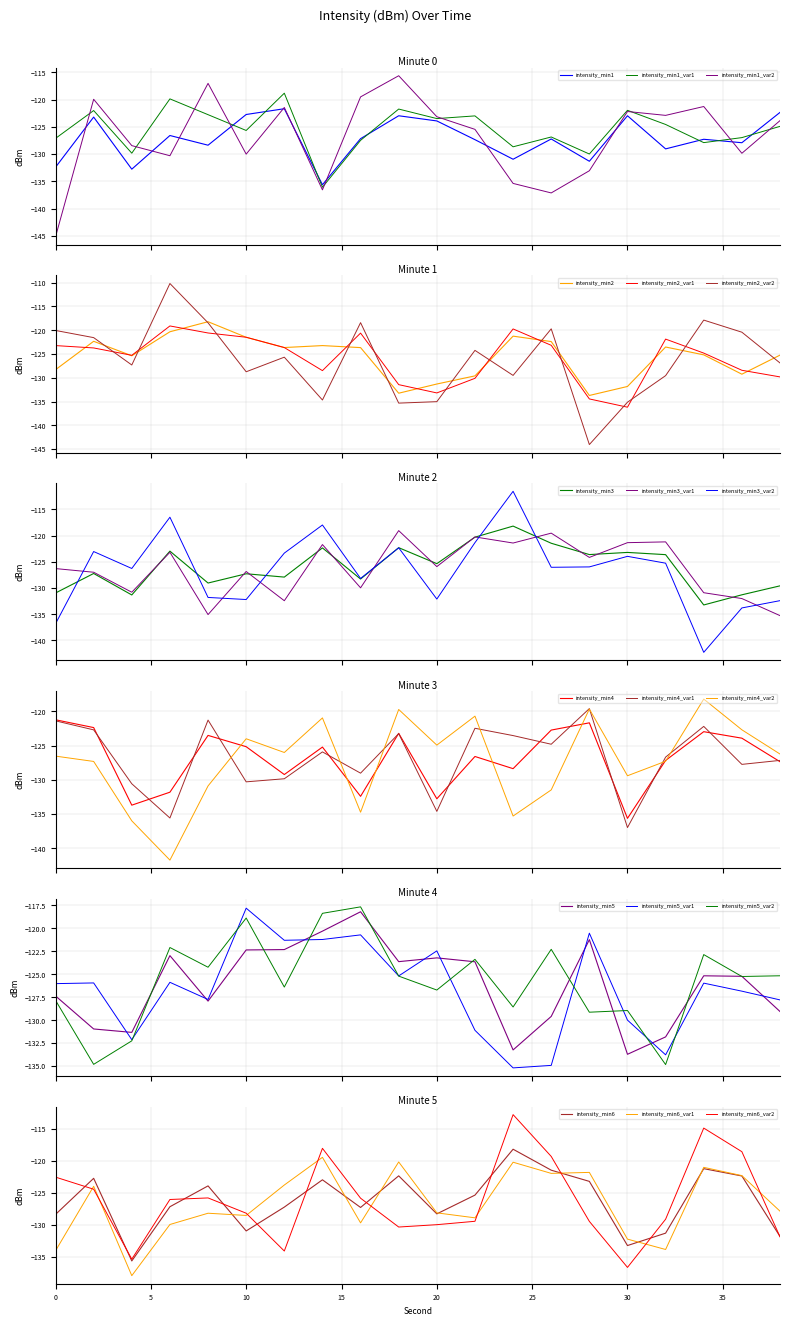

Which has a higher value, 26 or 30?

30